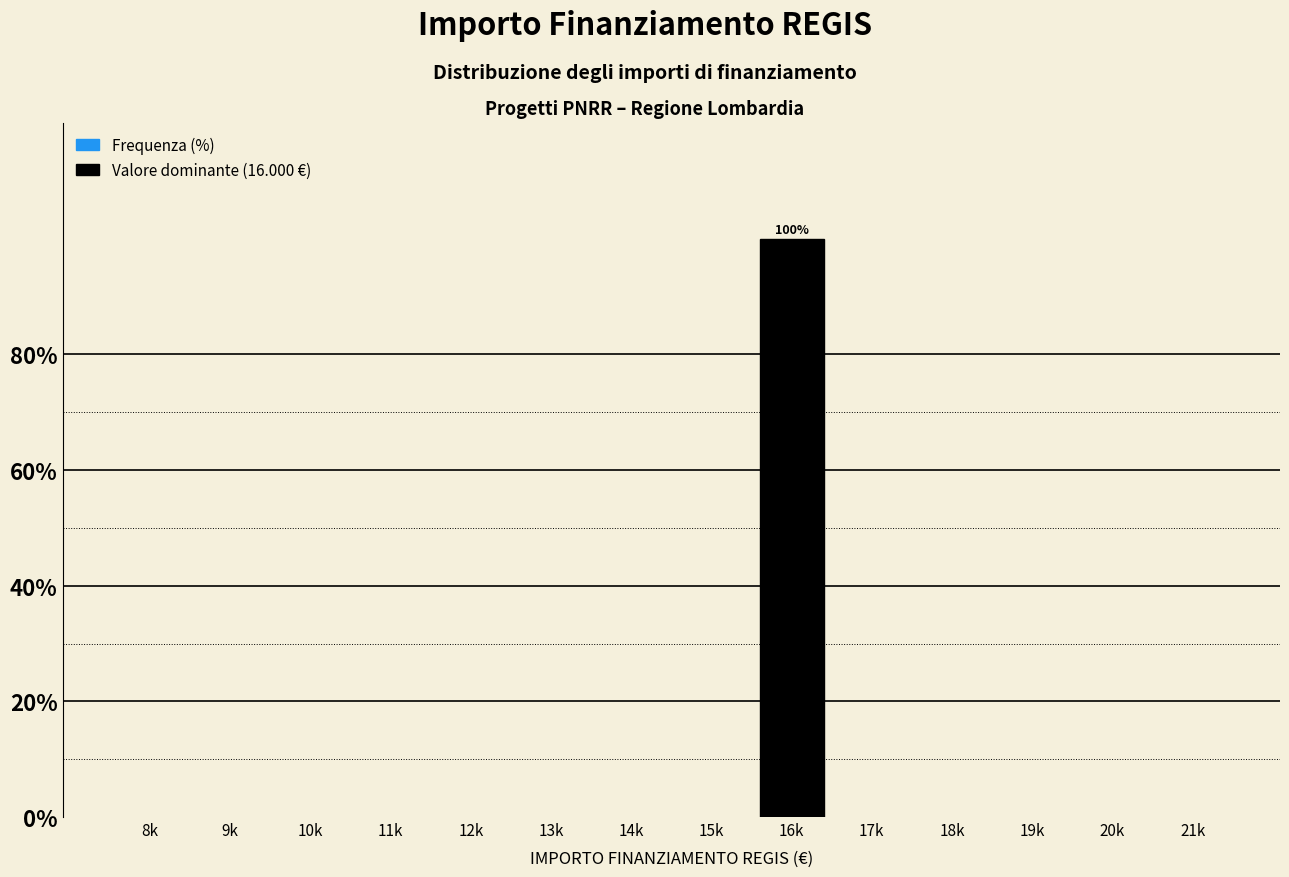

Reading left to right, list all the values displayed in this chart.

8k=0	9k=0	10k=0	11k=0	12k=0	13k=0	14k=0	15k=0	16k=100	17k=0	18k=0	19k=0	20k=0	21k=0